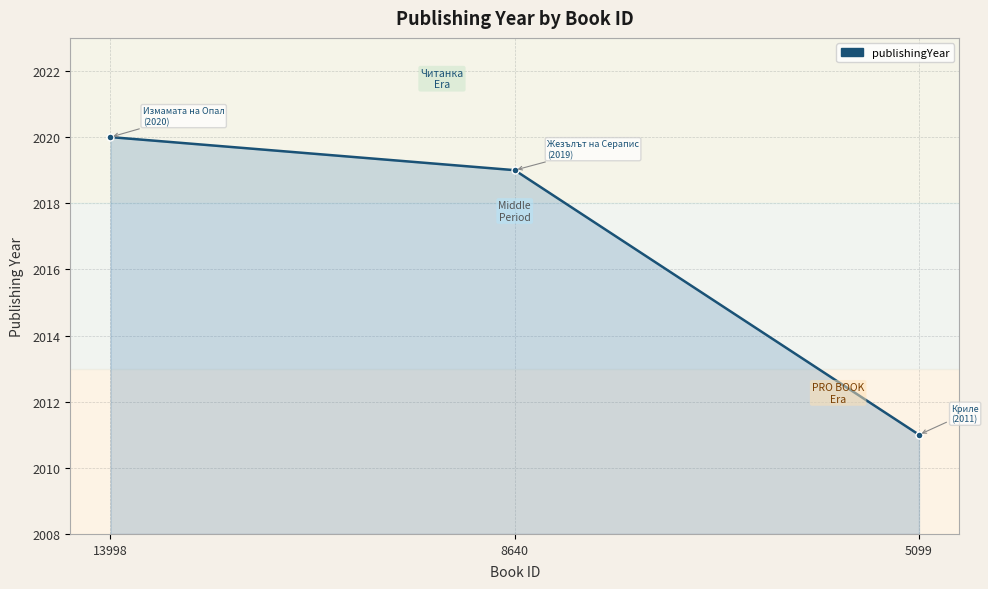

Which has a higher value, 8640 or 5099?

8640